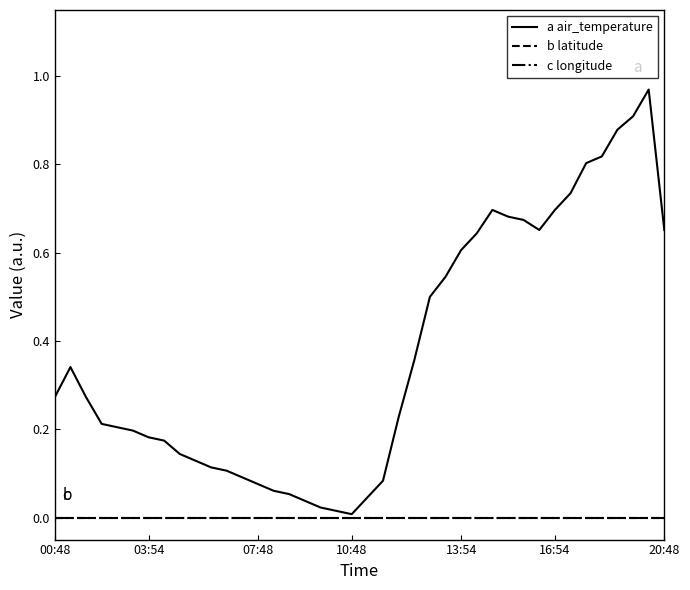

True or false: c longitude and a air_temperature cross at least once.

False